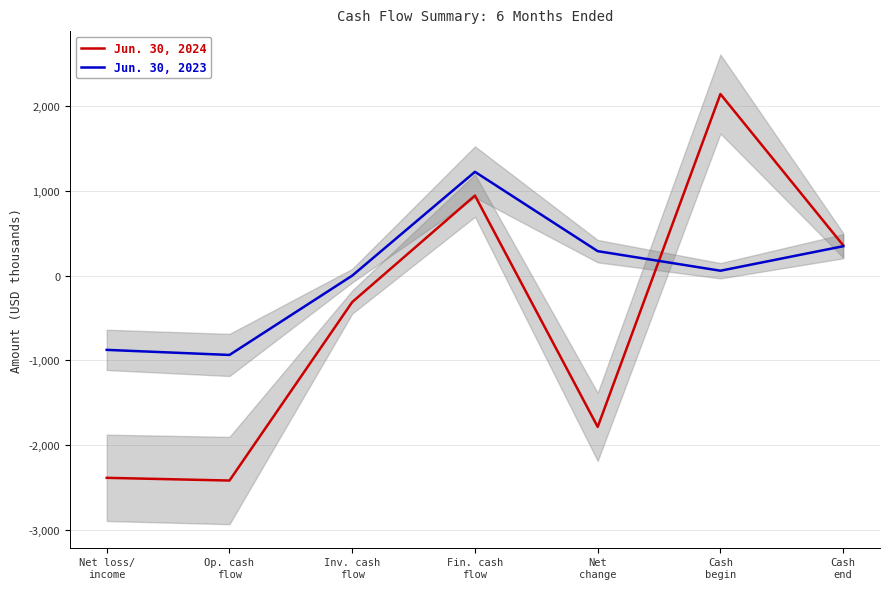

Rank the series at Cash
end from lowest to highest value.

Jun. 30, 2023, Jun. 30, 2024